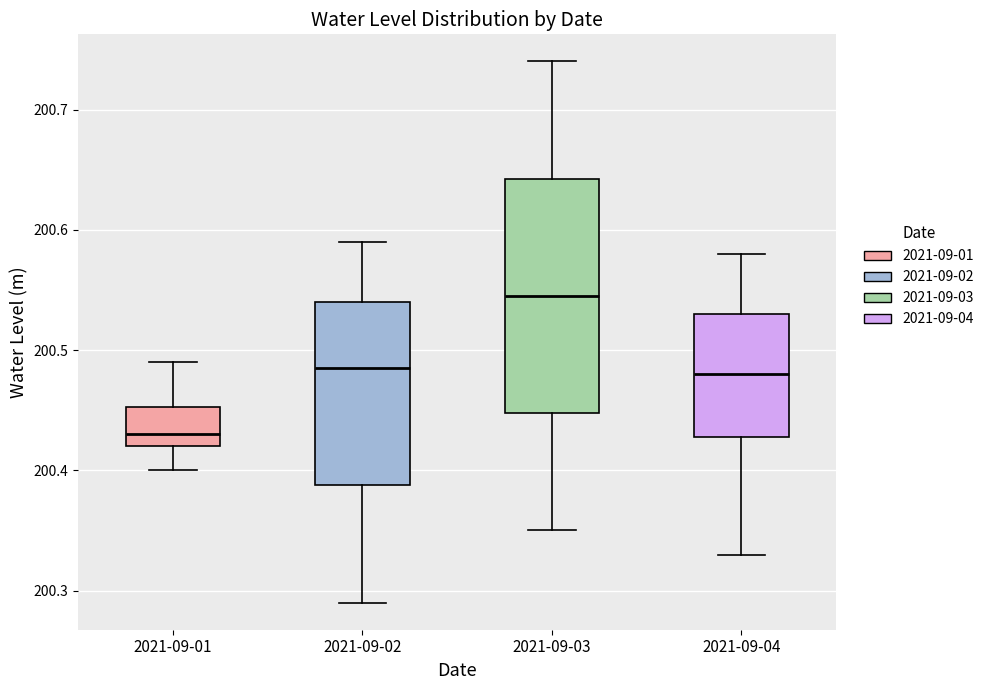

Which box's median line is the highest?

2021-09-03